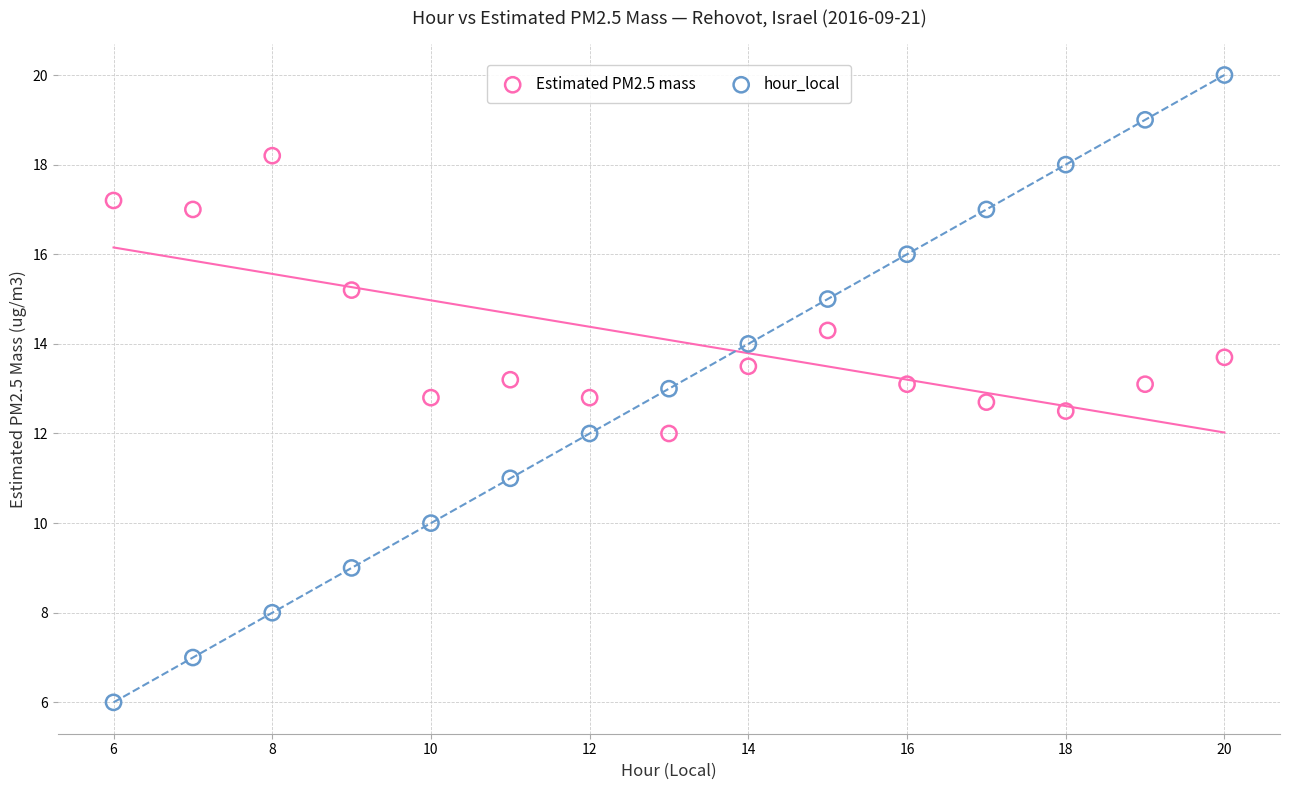

Which series reaches the minimum Y coordinate?

hour_local